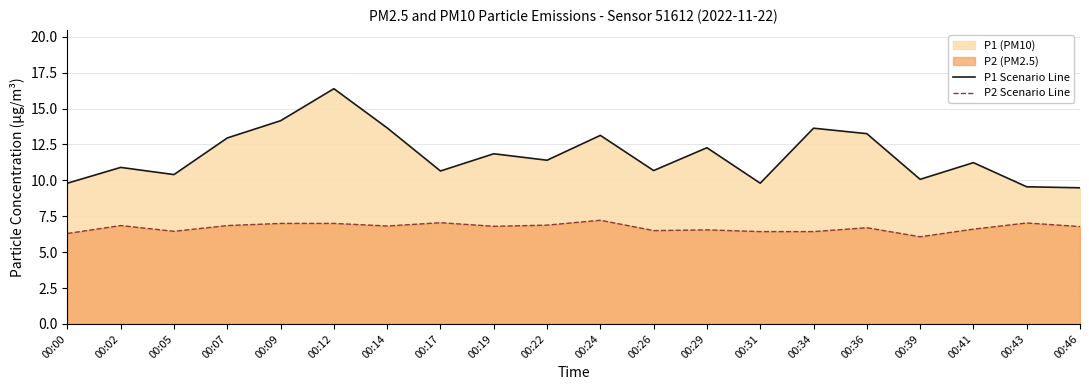

What is the difference between the maximum and minimum values in the P2 Scenario Line series?

1.1